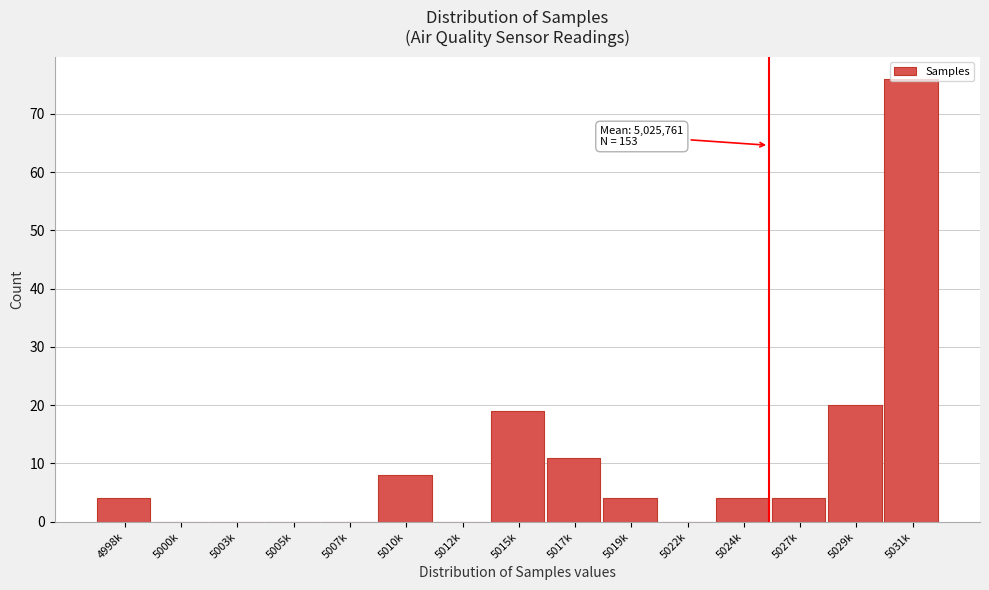

What is the change in value from 4998k to 5010k?

+4